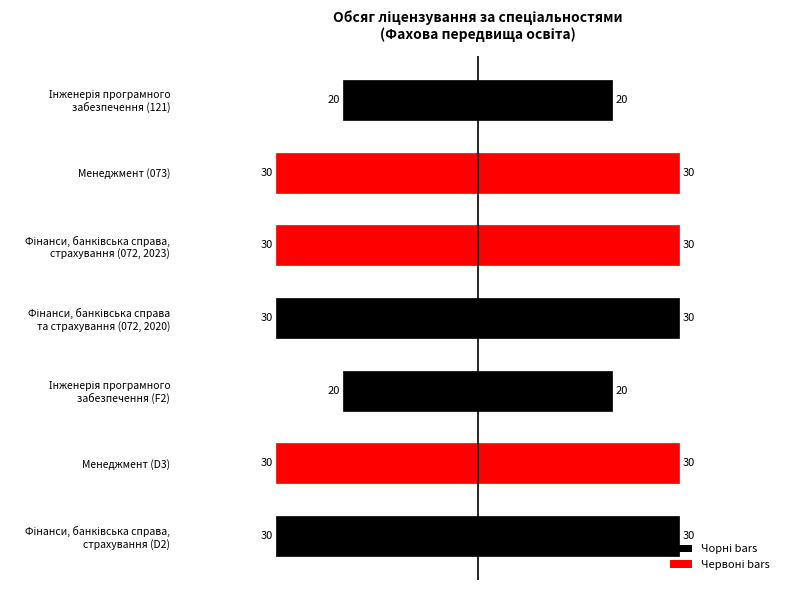

What is the difference between the Чорні (непарні) values at Фінанси, банківська справа, страхування (072, 2023) and Інженерія програмного забезпечення (121)?

10